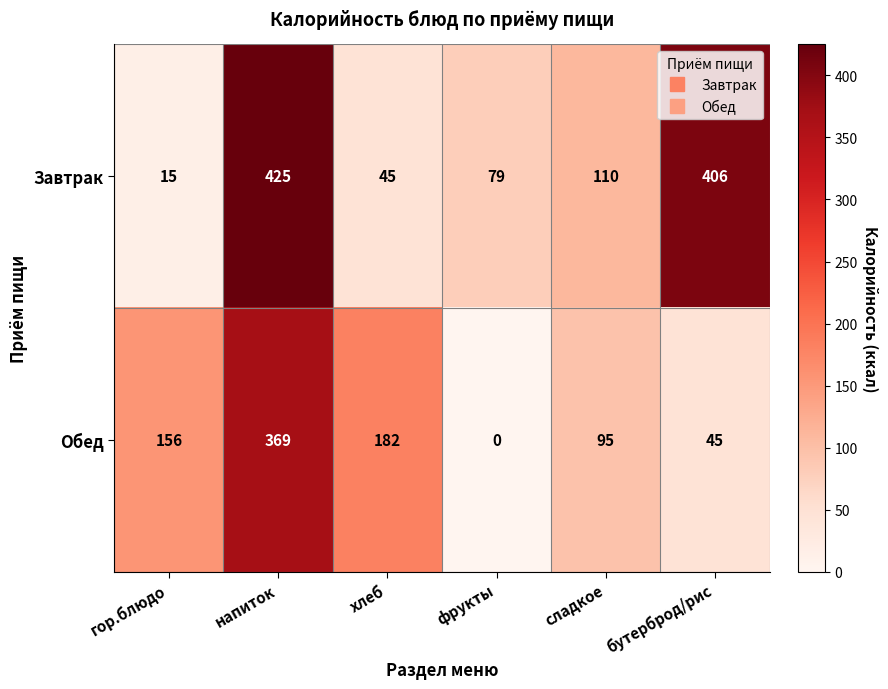

Reading left to right, extract all data points from this chart.

Завтрак: 15	425	45	79	110	406
Обед: 156	369	182	0	95	45